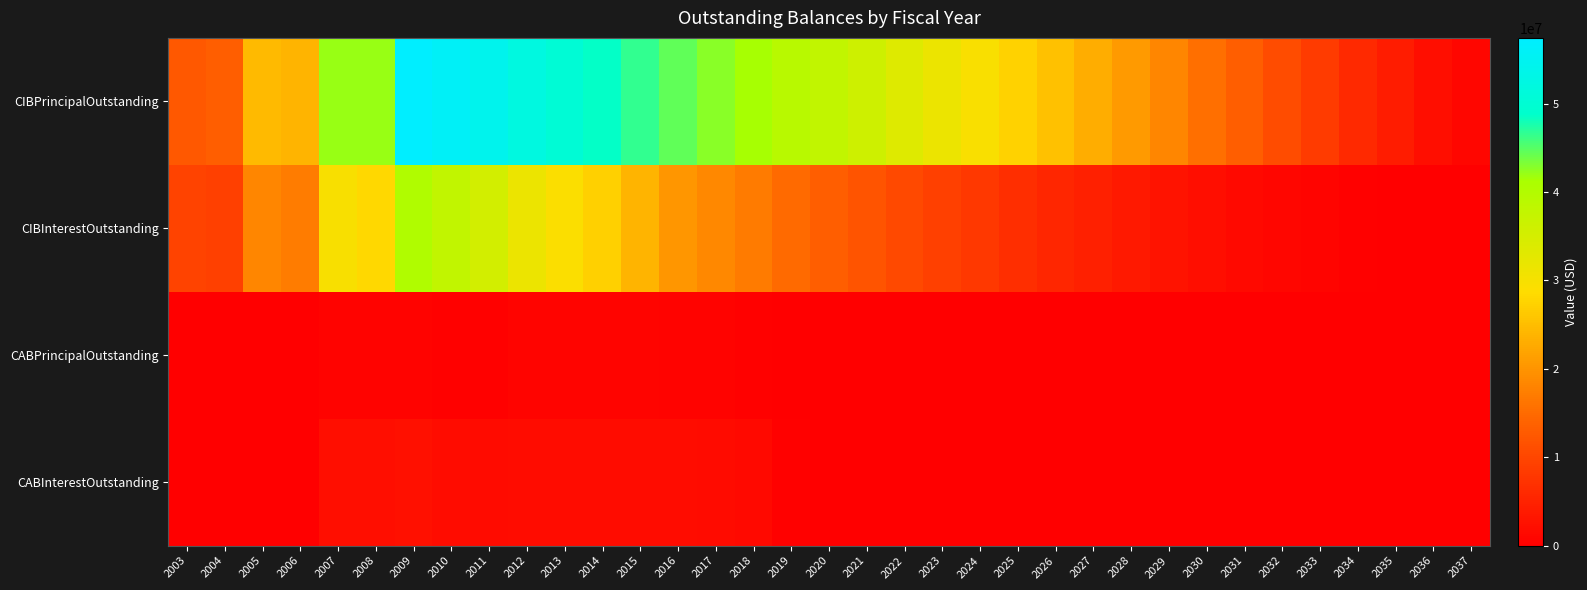

Which series has the largest range (max minus min)?

CIBPrincipalOutstanding